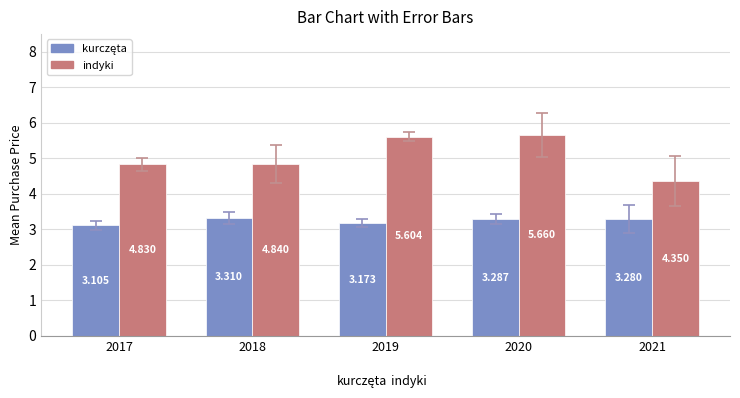

At which category does the chart reach its minimum across all series?

2017